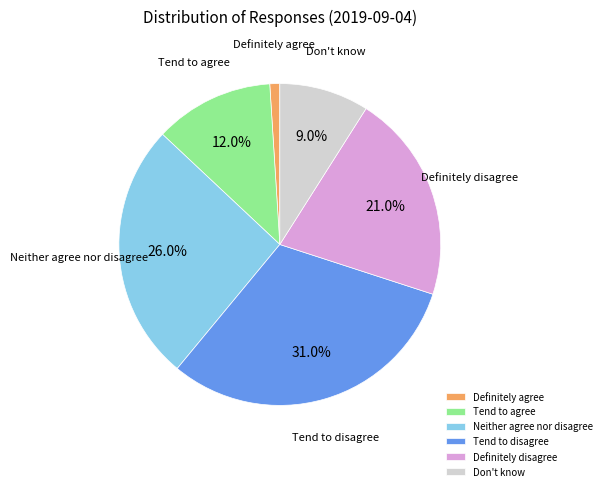

True or false: Neither agree nor disagree accounts for 26% of the total.

True